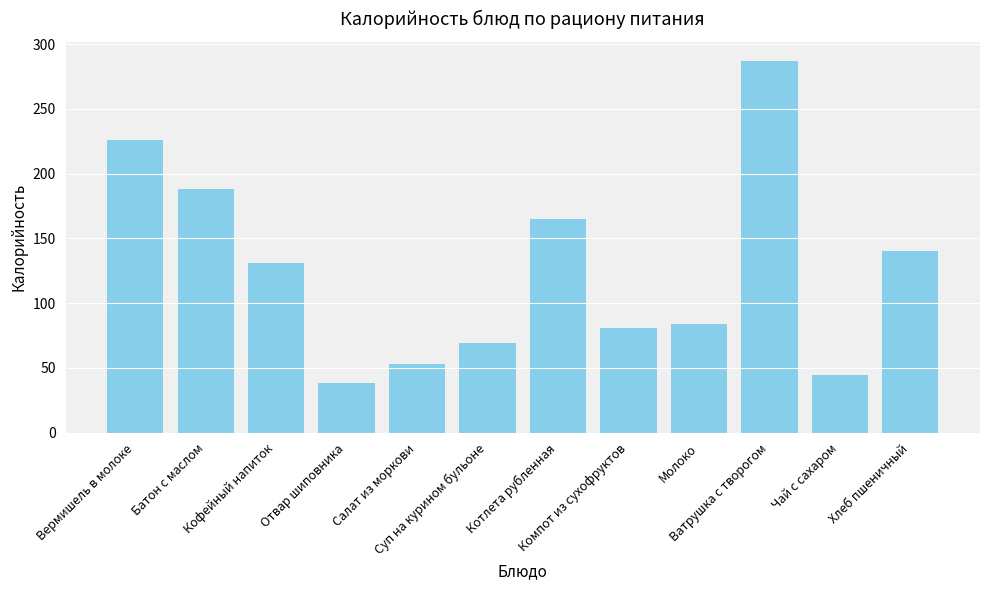

Between Хлеб пшеничный and Кофейный напиток, which is larger?

Хлеб пшеничный